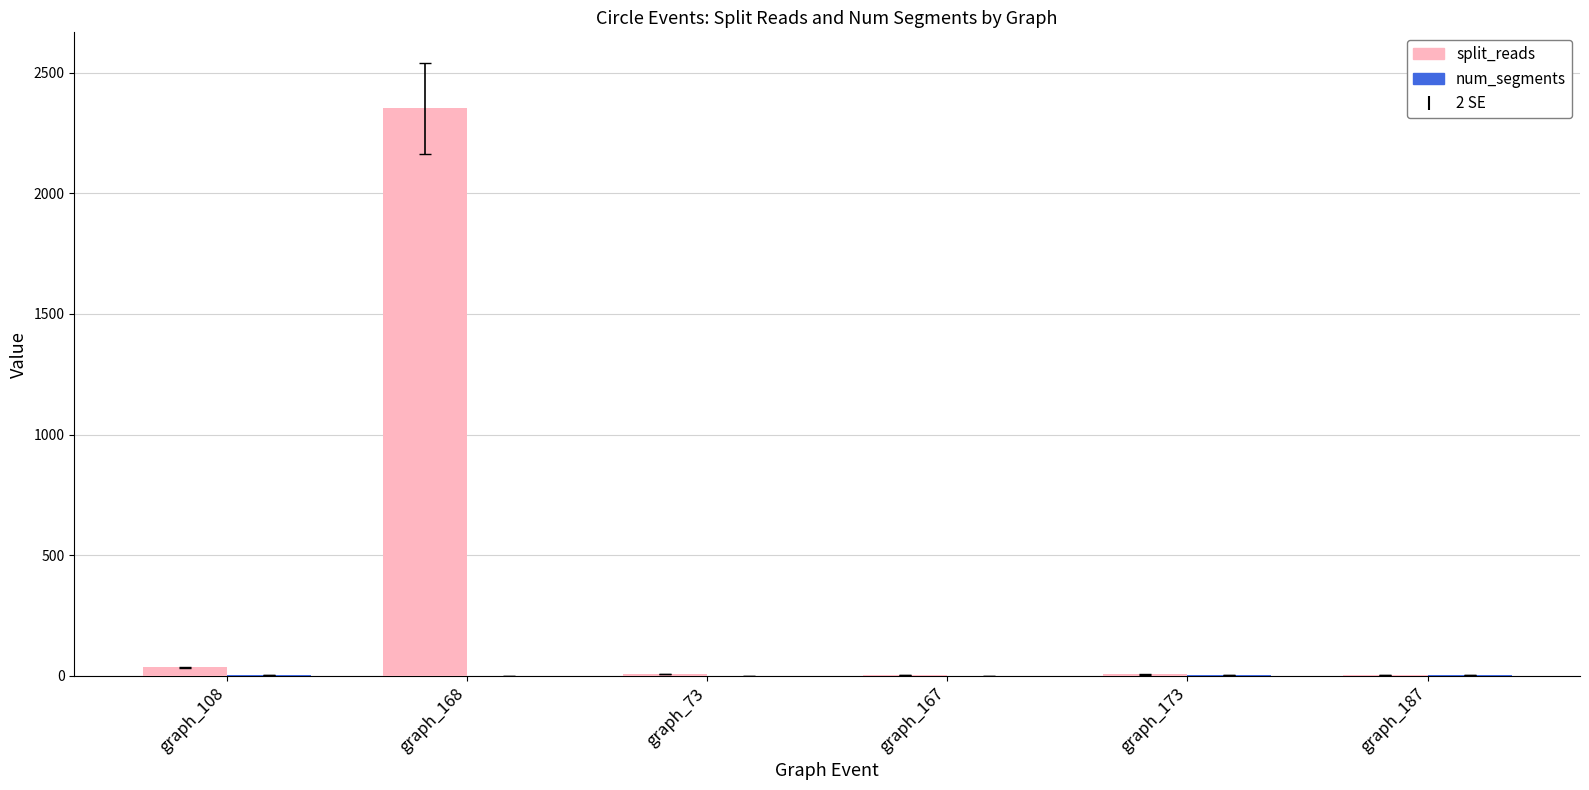

What is the total value across all series at graph_167?

6